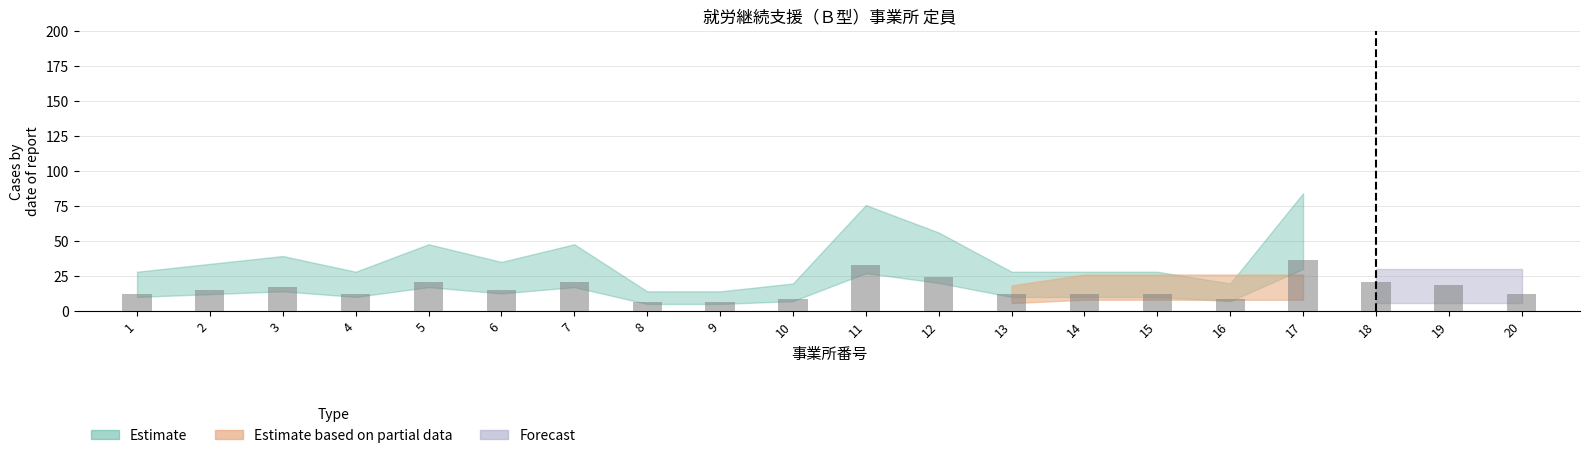

How many series are shown in this chart?

3